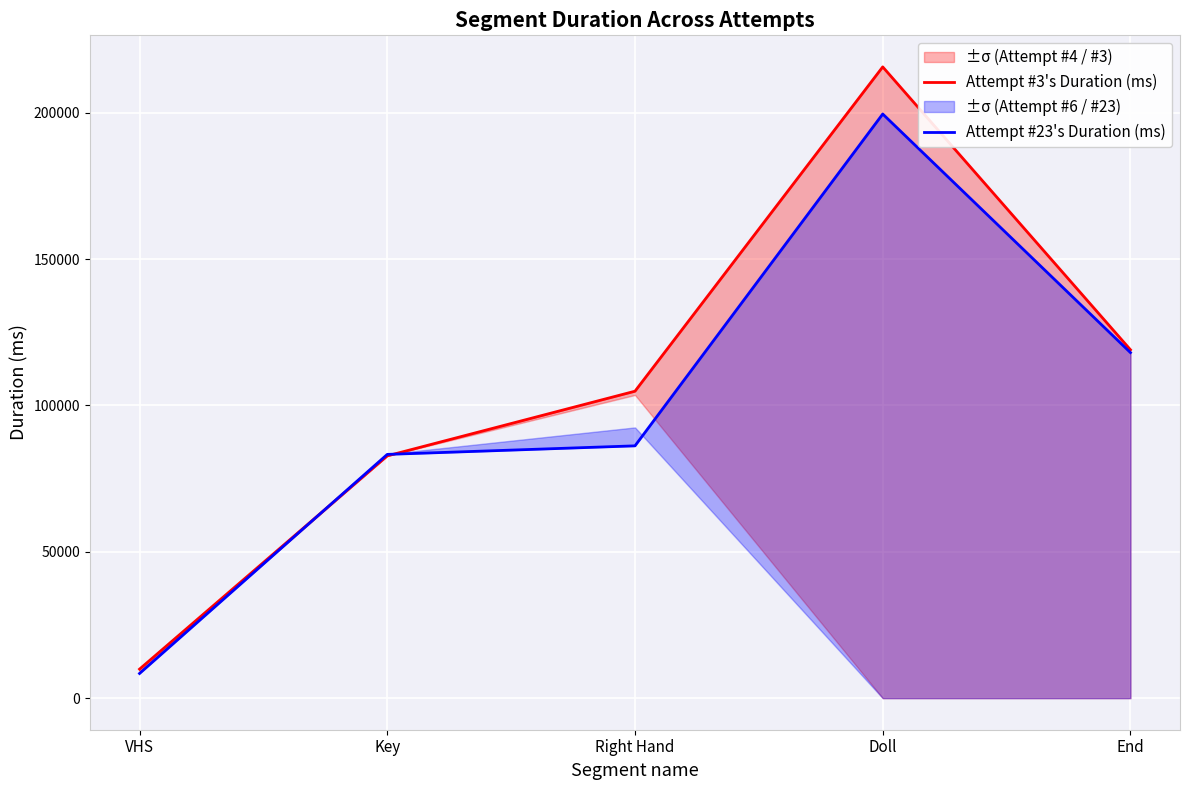

Which series has the largest total across all categories?

Attempt #3's Duration (ms)